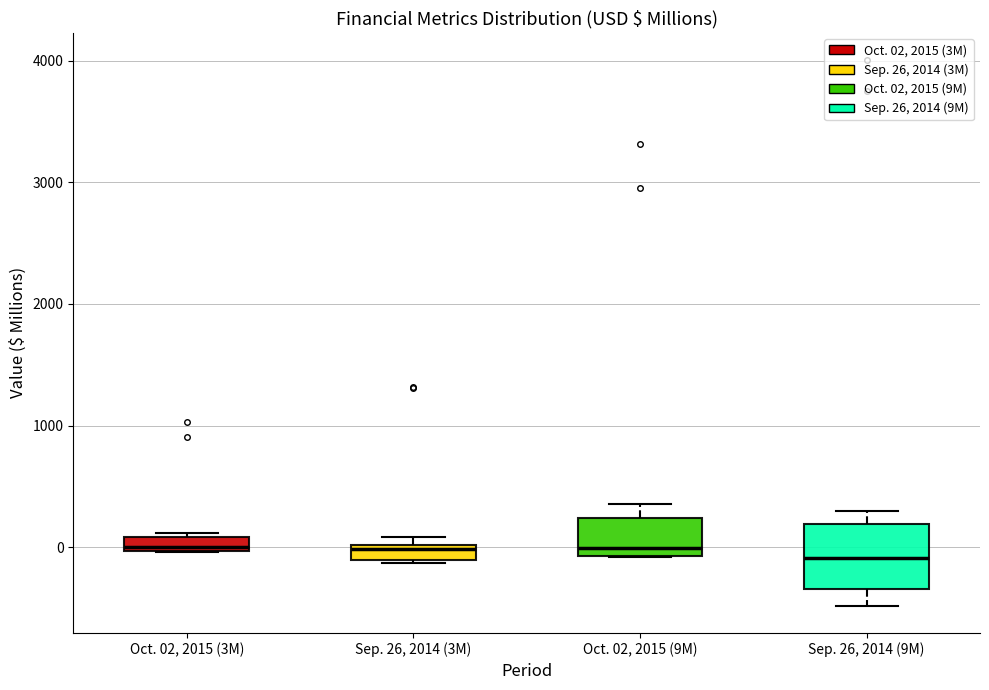

Where is the upper edge of the box for Oct. 02, 2015 (9M) on the y-axis? The values are not printed on the chart, so give them approximately, as read against the axis.

200